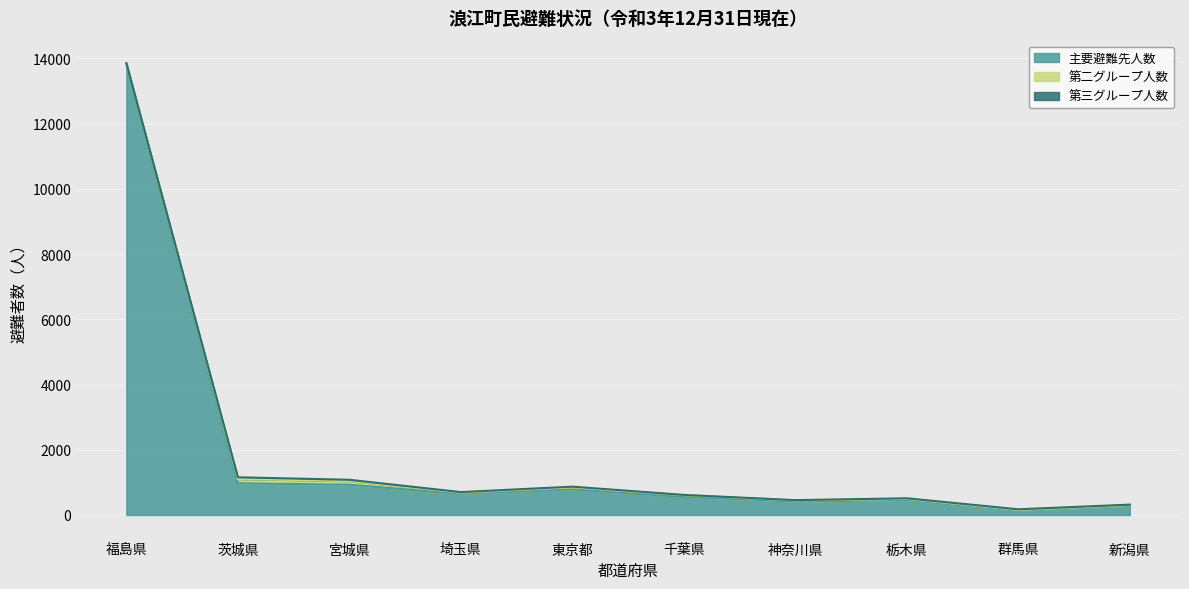

True or false: 主要避難先人数 has a value of 927 at 宮城県.

True